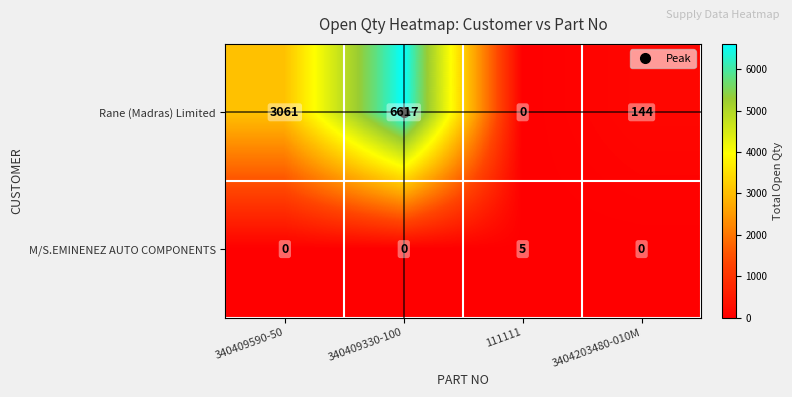

Rank the series by their average value, from lowest to highest.

M/S.EMINENEZ AUTO COMPONENTS, Rane (Madras) Limited